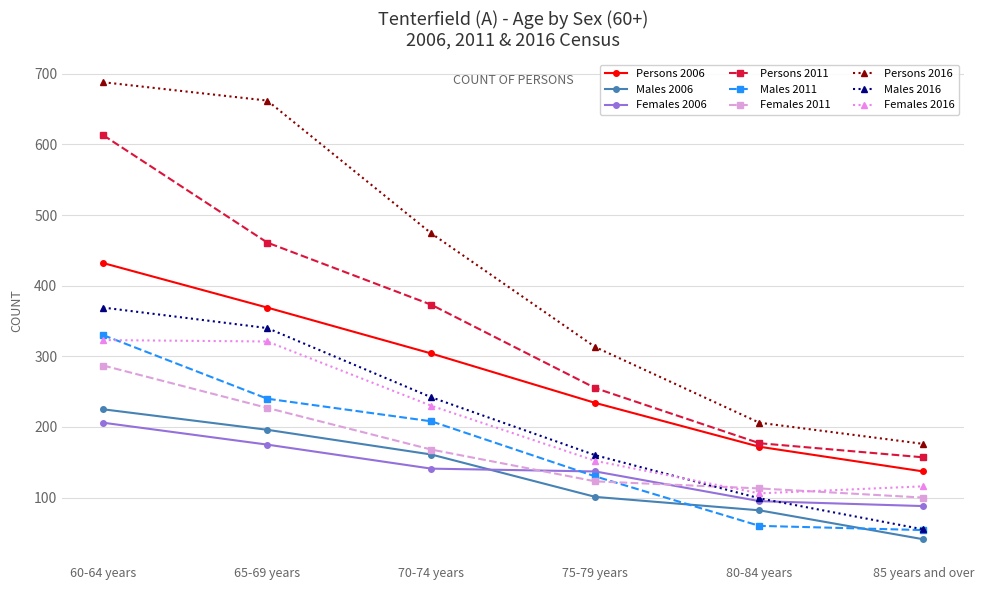

What is the minimum value shown in the chart?

41